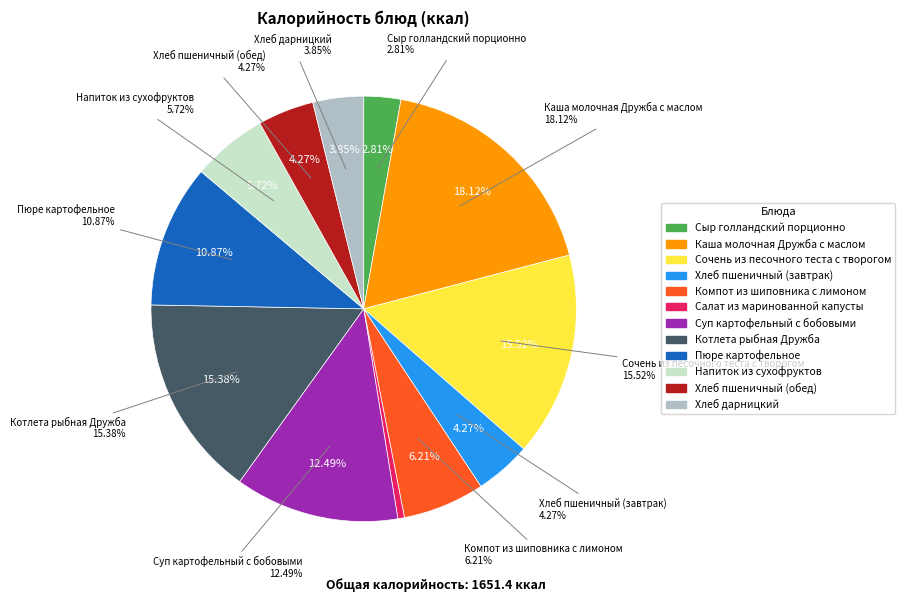

Rank the categories by value from lowest to highest.

Салат из маринованной капусты, Сыр голландский порционно, Хлеб дарницкий, Хлеб пшеничный (завтрак), Хлеб пшеничный (обед), Напиток из сухофруктов, Компот из шиповника с лимоном, Пюре картофельное, Суп картофельный с бобовыми, Котлета рыбная Дружба, Сочень из песочного теста с творогом, Каша молочная Дружба с маслом